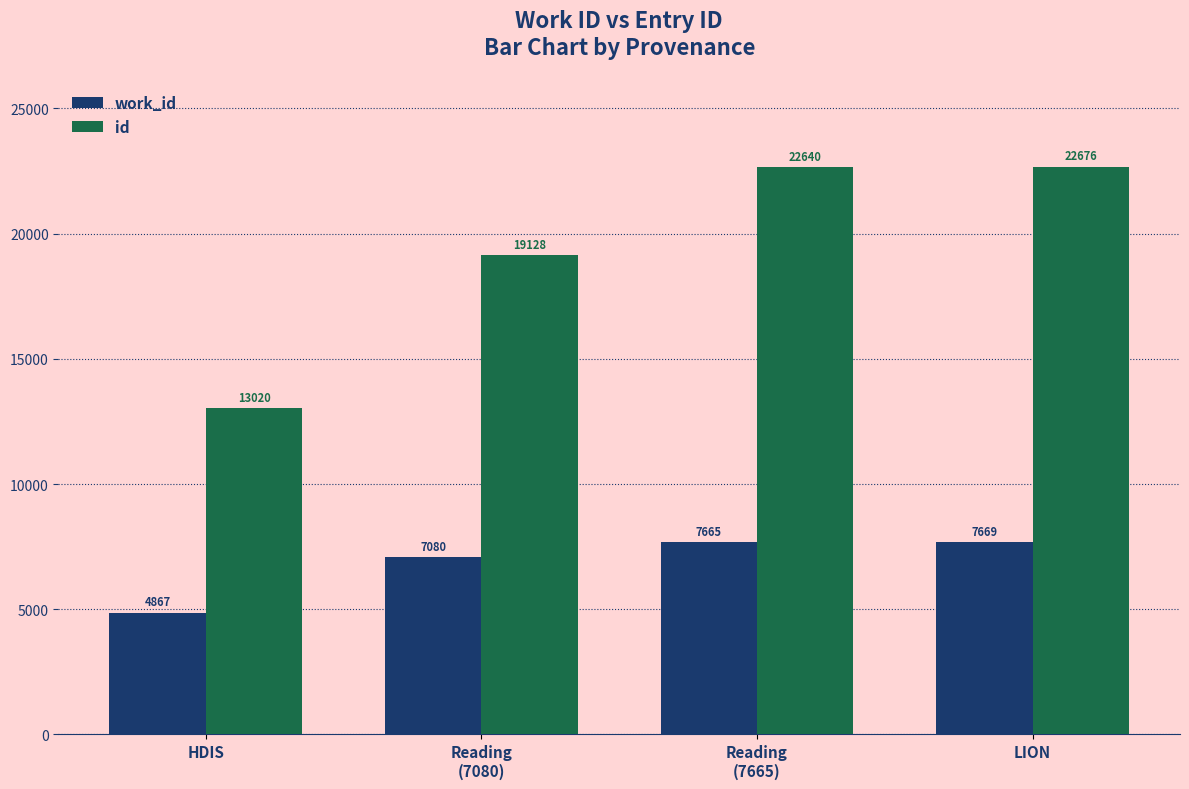

List the series in order of their overall mean, lowest first.

work_id, id